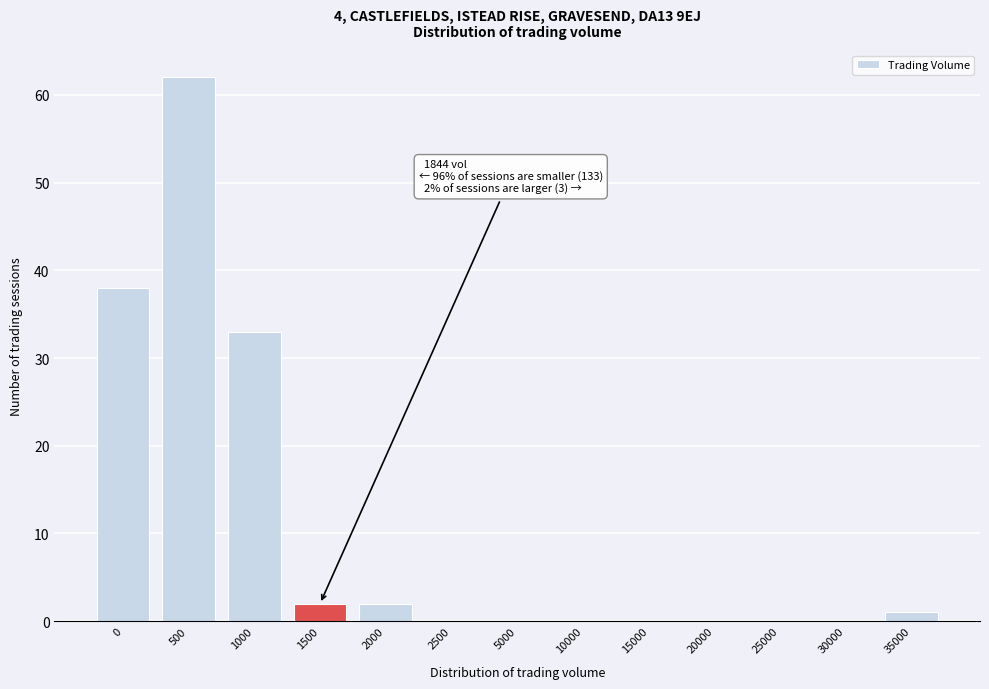

Reading left to right, list all the values displayed in this chart.

0=38	500=62	1000=33	1500=2	2000=2	2500=0	5000=0	10000=0	15000=0	20000=0	25000=0	30000=0	35000=1